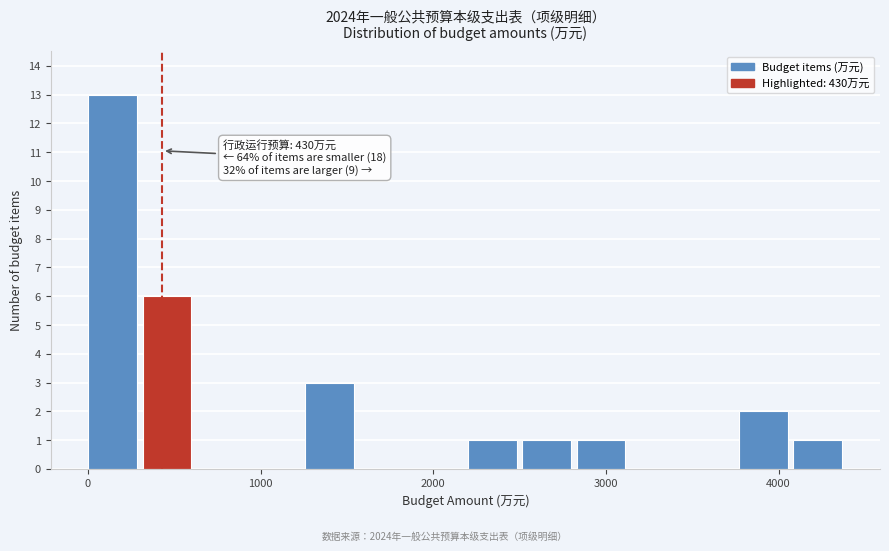

Around what value on the x-axis is the tallest bar? Give the approximate position of its centre, as read against the axis.

100